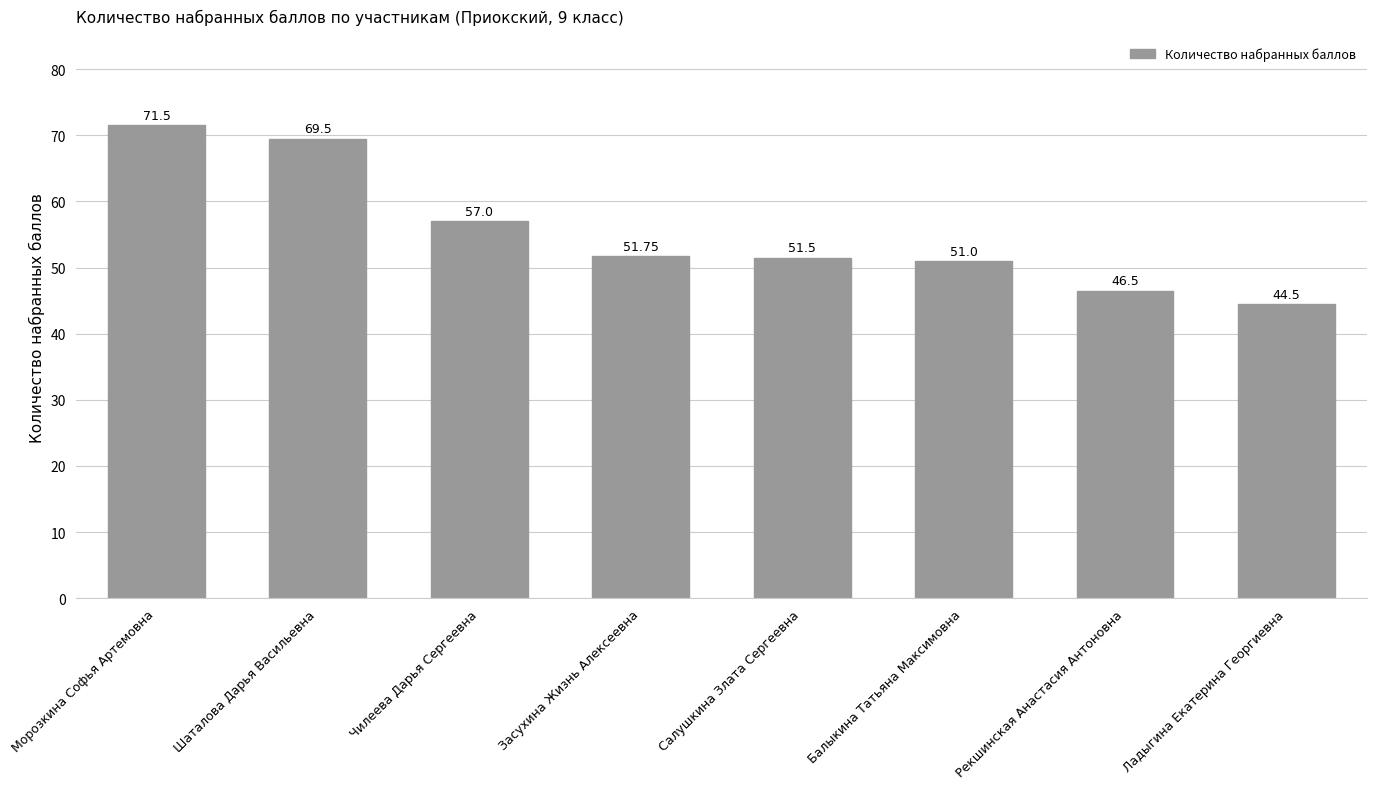

The chart shows a value of 12.4 at Засухина Жизнь Алексеевна. True or false?

False